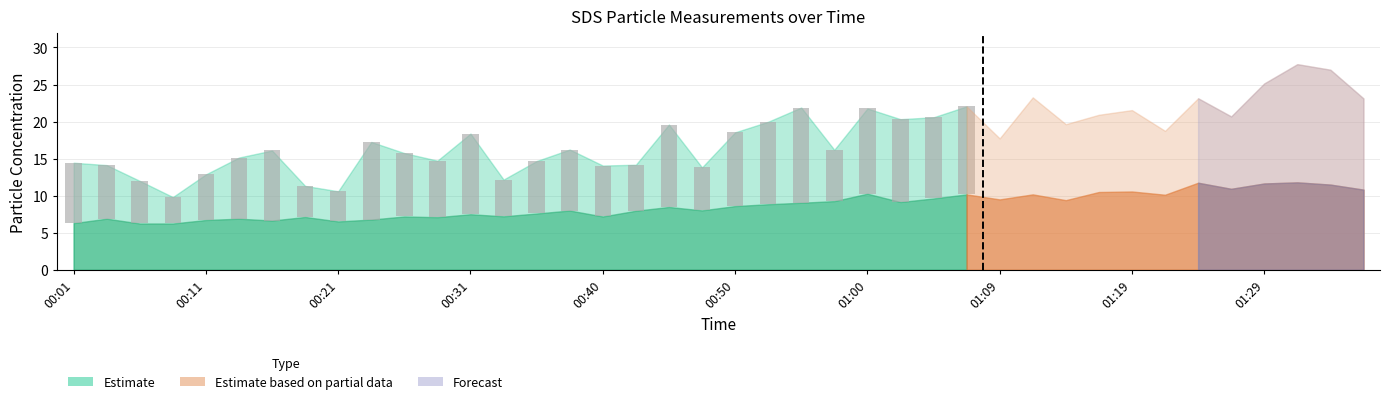

What is the sum of all SDS_P1 values?

717.4